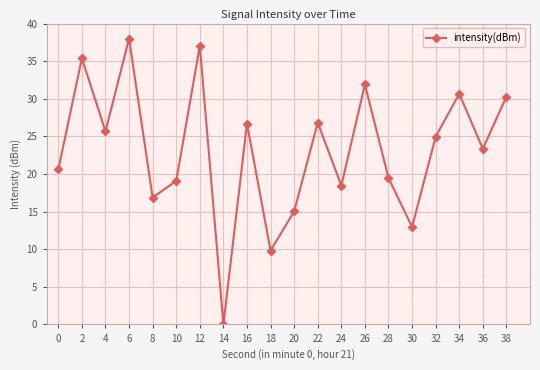

Between 22 and 4, which is larger?

22